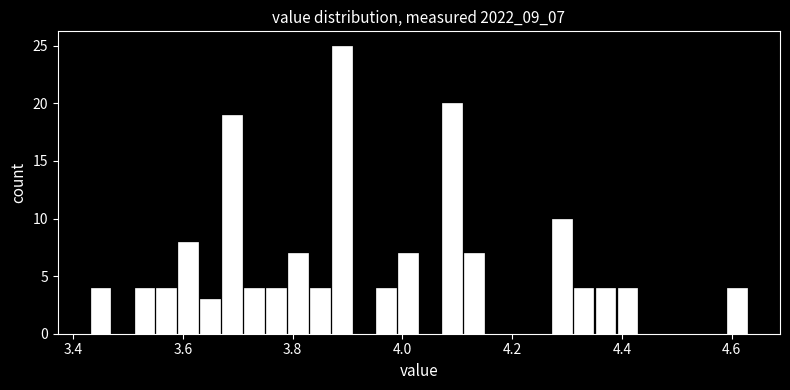

Read against the x-axis, roughly where is the centre of the tallest bar?

3.90